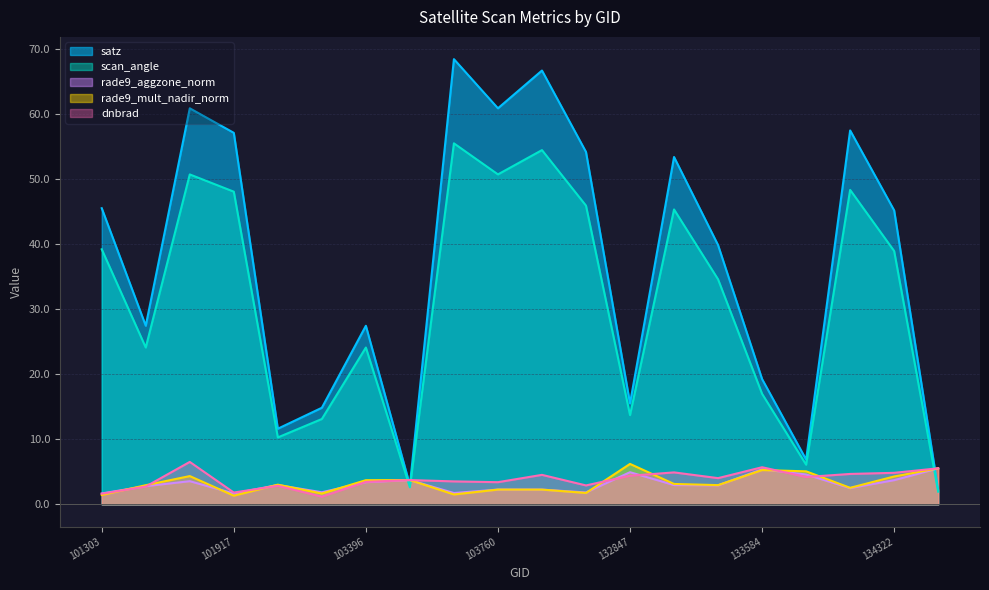

What is the difference between the maximum and minimum values in the scan_angle series?

53.5